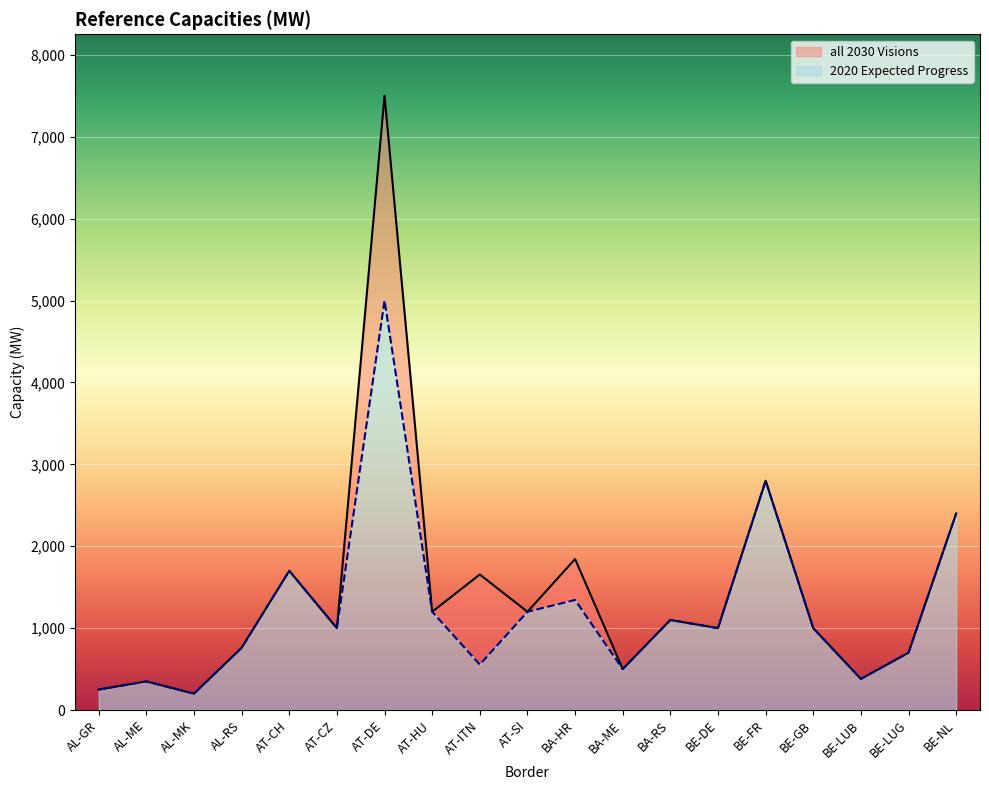

Which series has the largest total across all categories?

all 2030 Visions